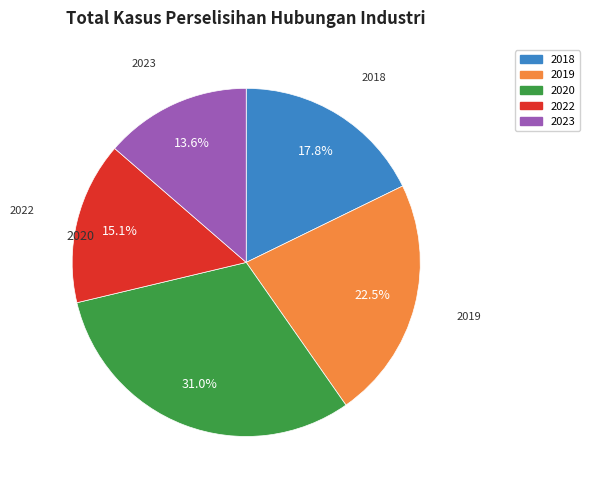

Which slice is the smallest?

2023